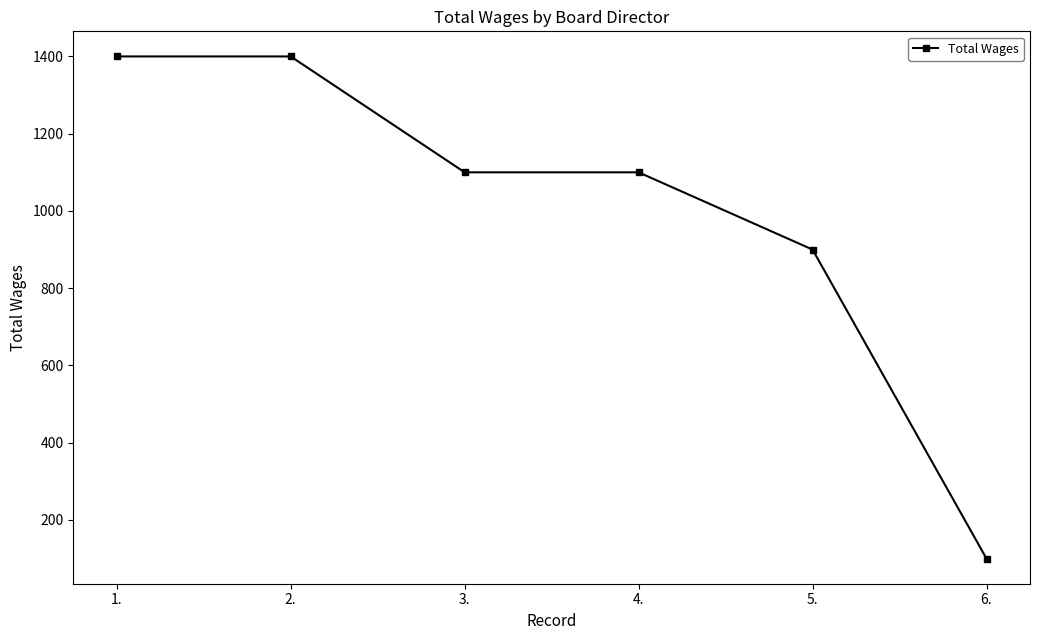

What is the greatest value displayed?

1400